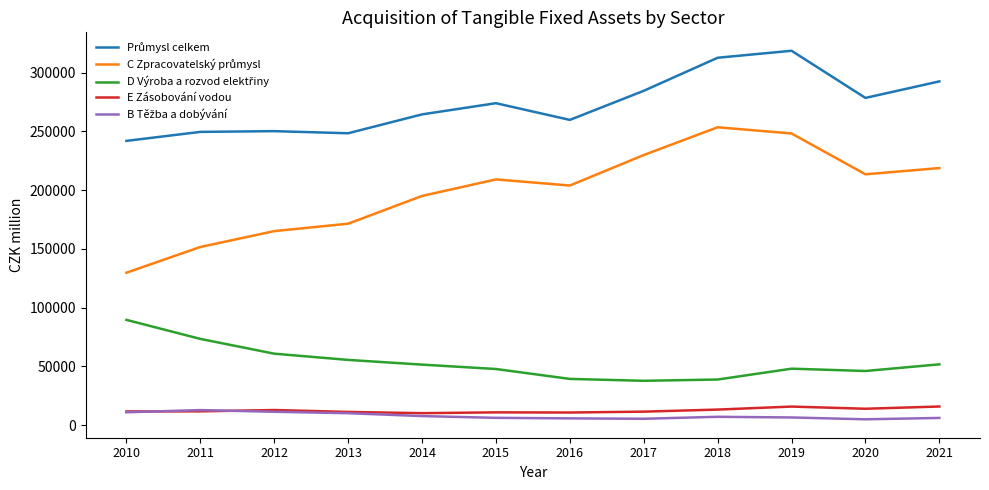

What is the minimum value for E Zásobování vodou?

10183